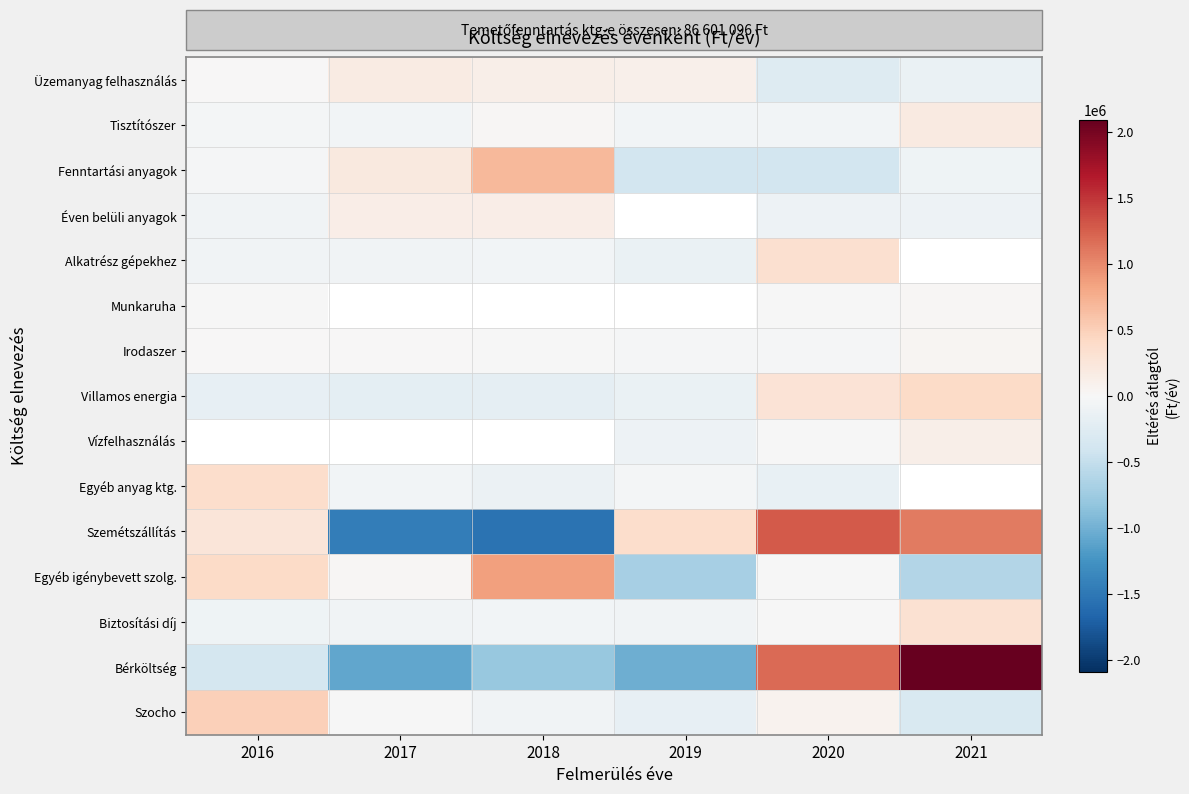

Between 2016 and 2019, which is larger?

2019